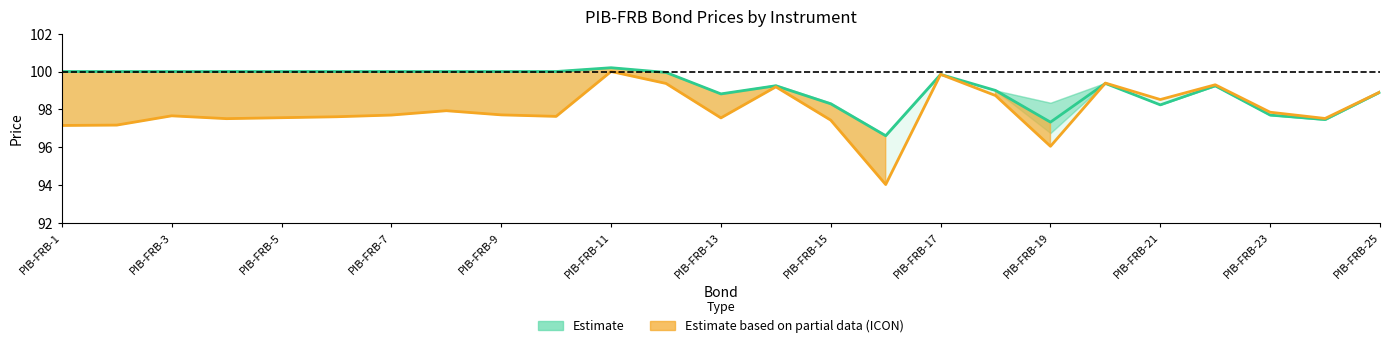

What is the highest value of the Estimate based on partial data (ICON) series?

100.0